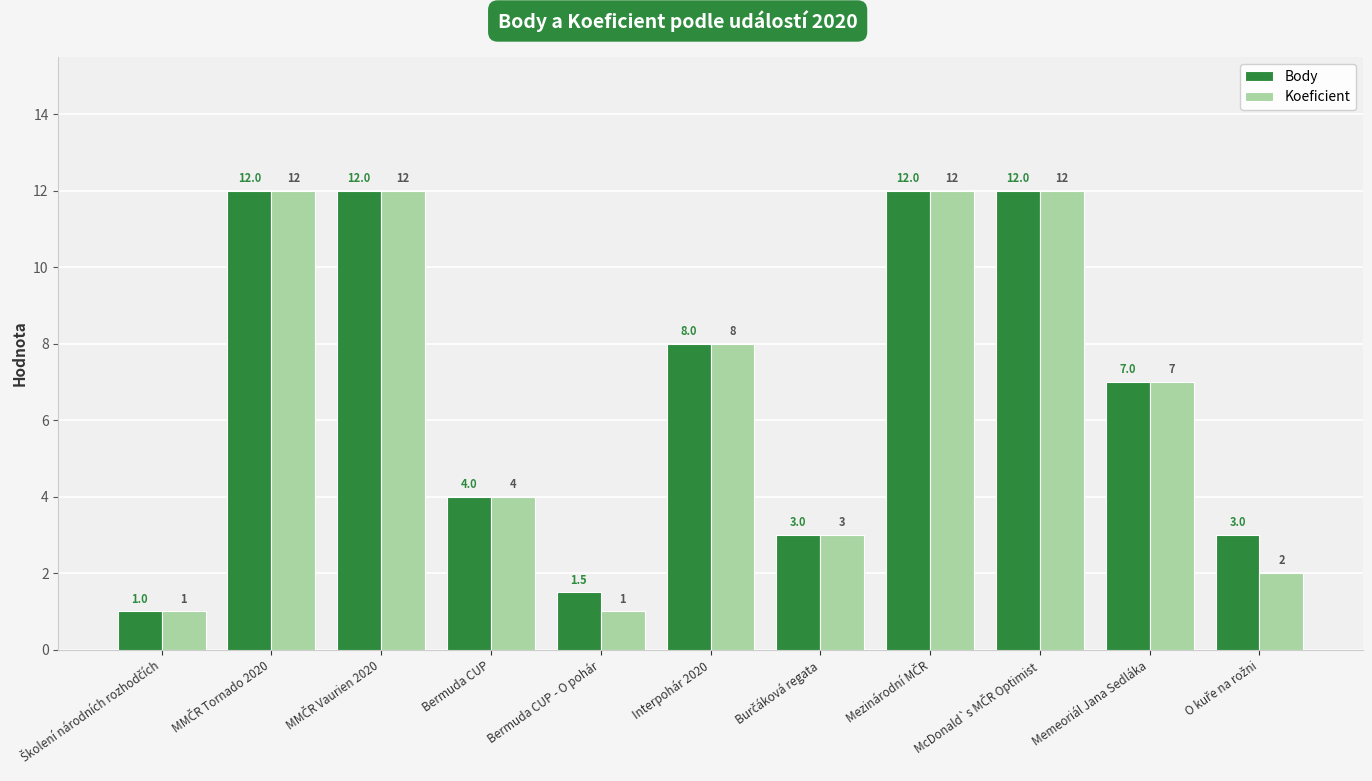

What is the lowest value of the Body series?

1.0